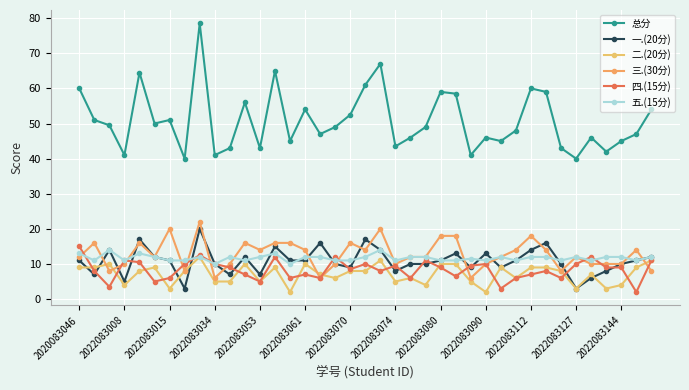

True or false: 五.(15分) has more than 2 points higher than both neighbors.

True